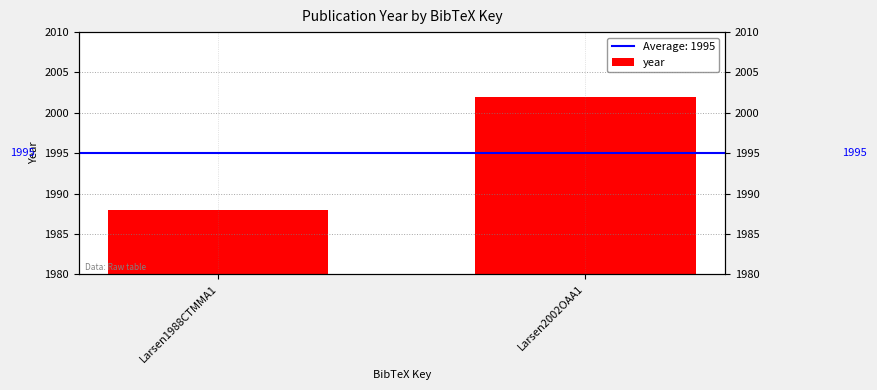

How many series are shown in this chart?

1